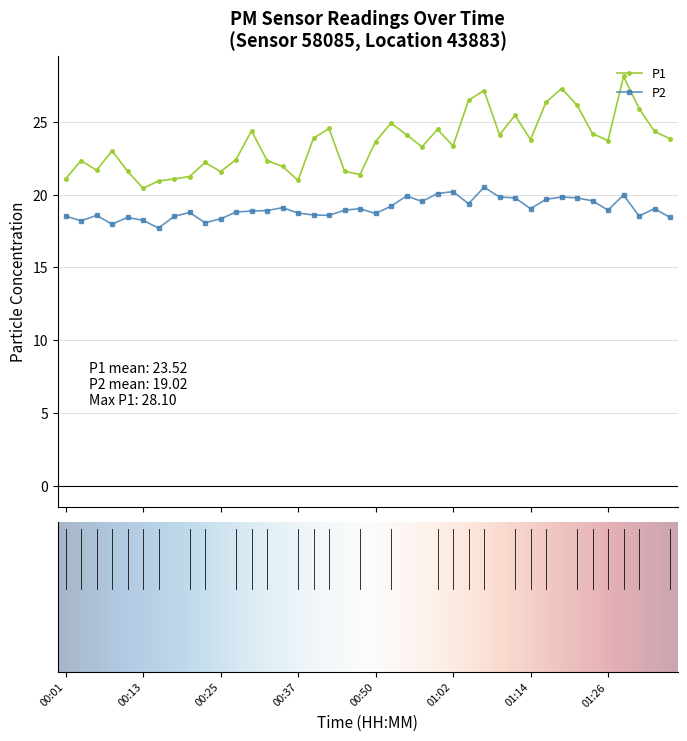

What are all the series names shown in the legend?

P1, P2